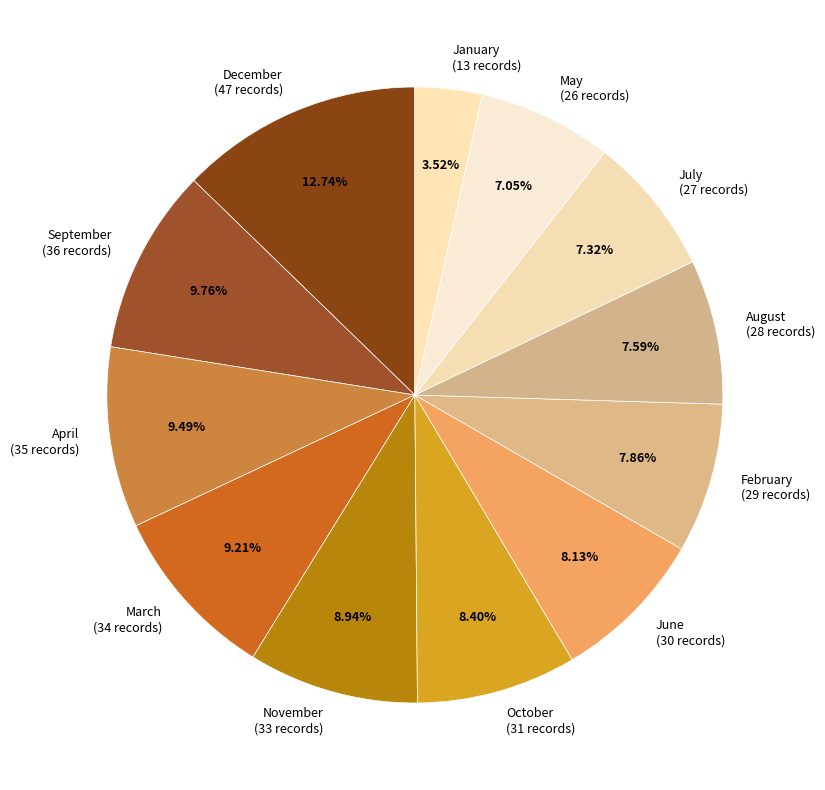

Which has a higher value, July (27 records) or June (30 records)?

June (30 records)